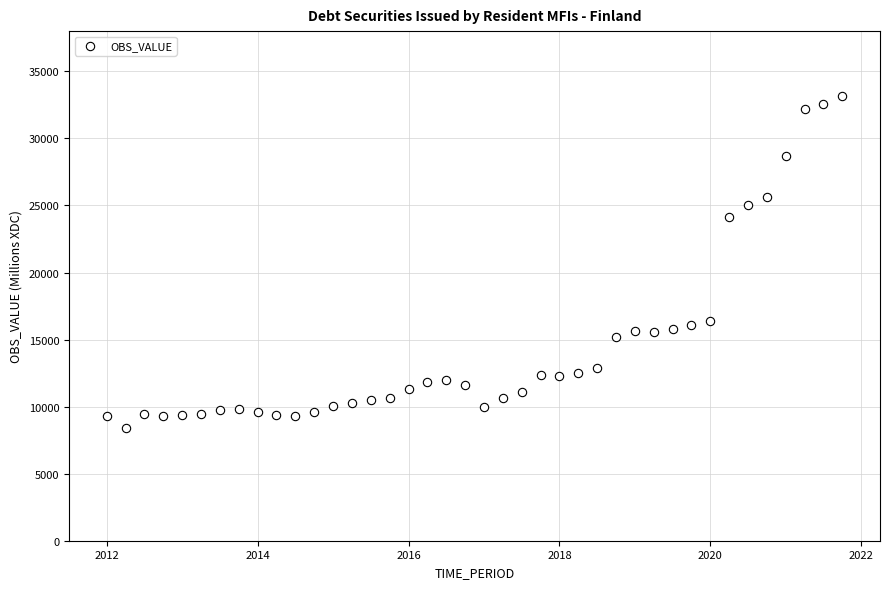

What is the range of Y values (max minus min)?

24763